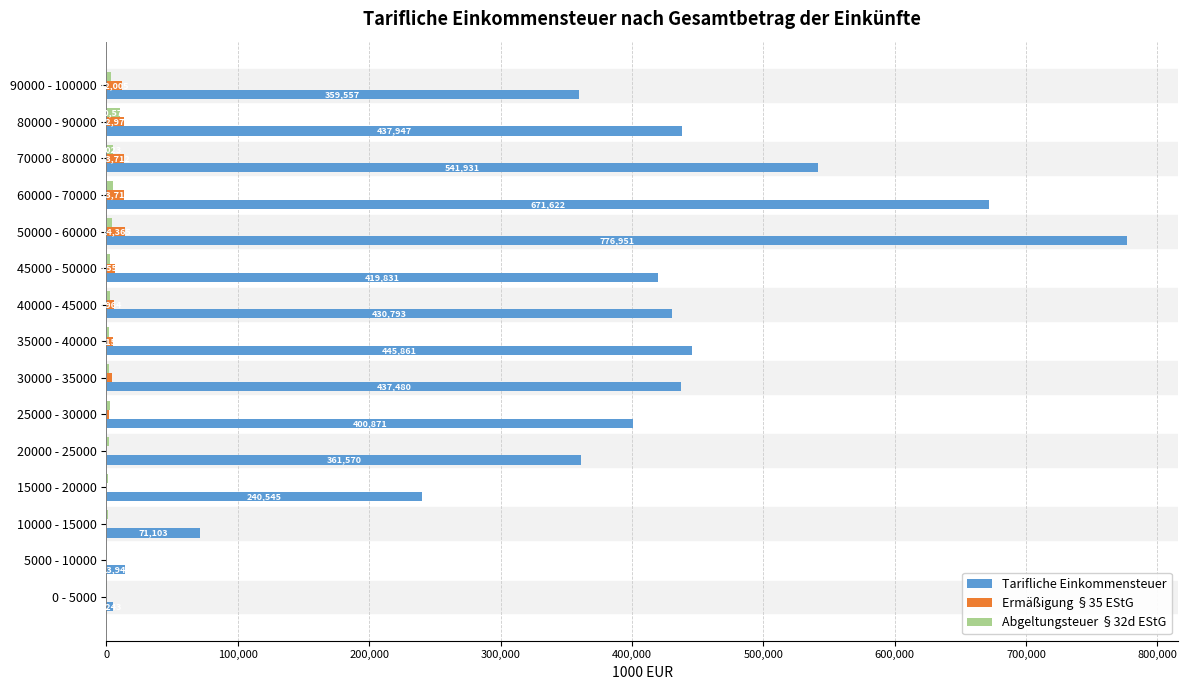

What is the average value of the Ermäßigung §35 EStG series?

6108